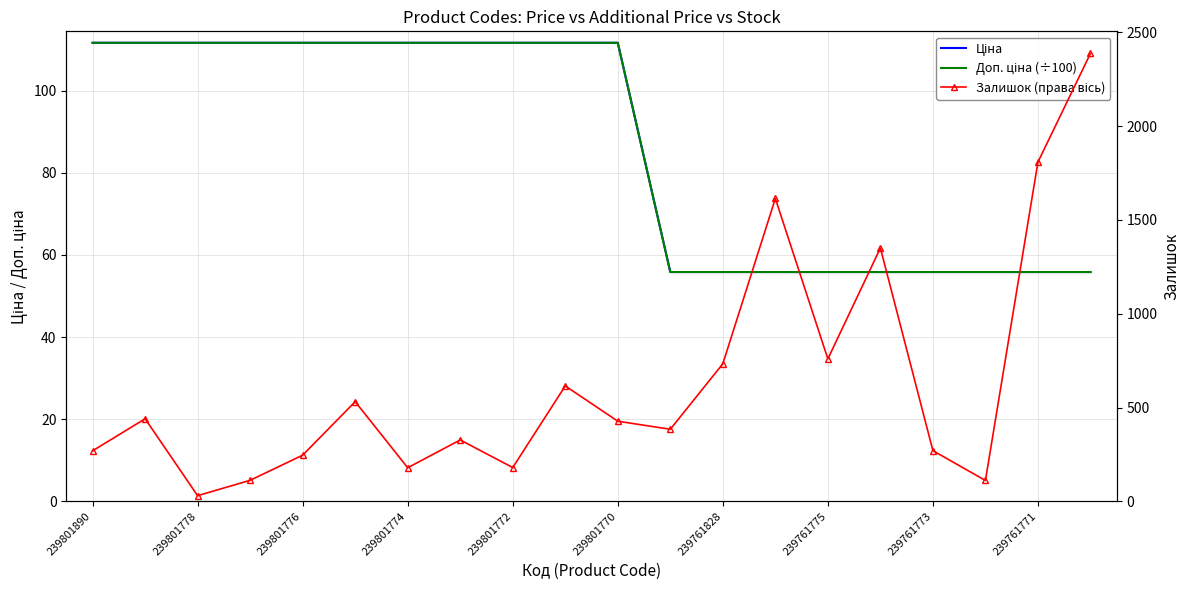

Which series has the largest range (max minus min)?

Залишок (права вісь)